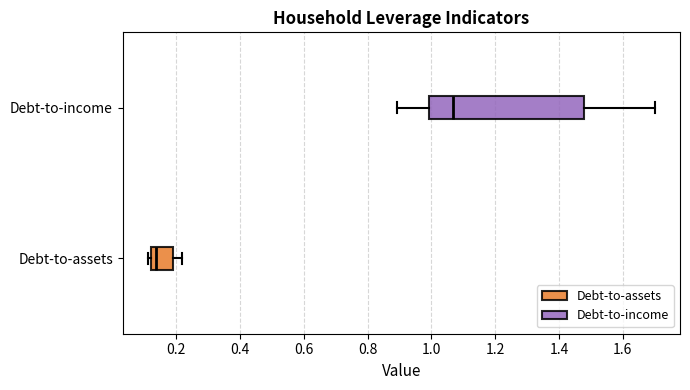

Reading bottom to top, transcribe this box plot: for each box, give where its median line is, the range the box spans, and where its two whiskers end, as read against the x-axis. The values are not printed on the chart, so give them approximately, as read against the axis.

Debt-to-assets: median 0.14, box 0.12 to 0.18, whiskers 0.12 (just left of the box's left edge) to 0.22
Debt-to-income: median 1.06, box 1.00 to 1.48, whiskers 0.90 to 1.70